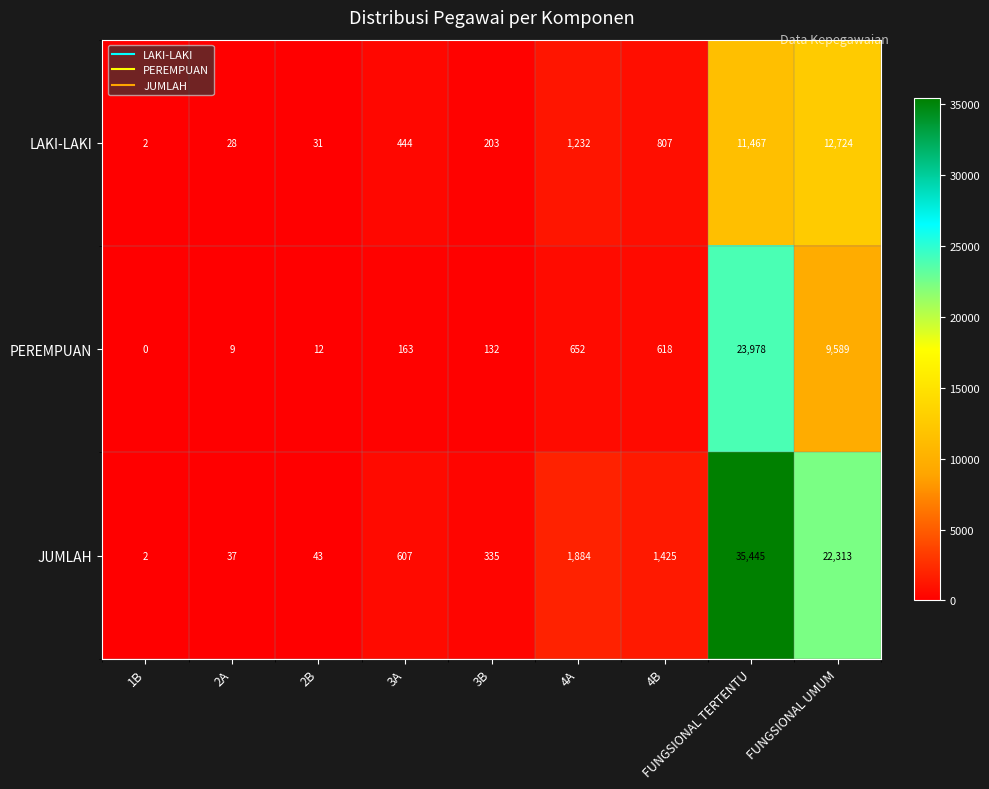

Count the number of categories in the chart.

9